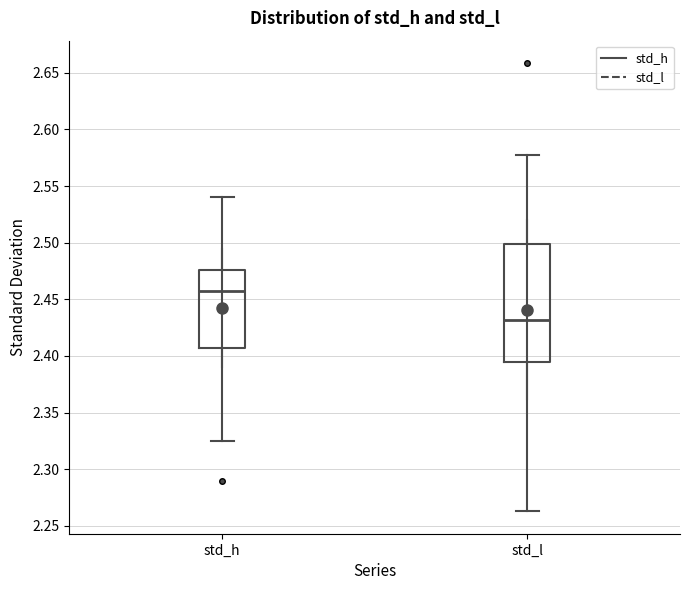

Comparing the boxes themselves (not the whiskers), which one is the tallest?

std_l